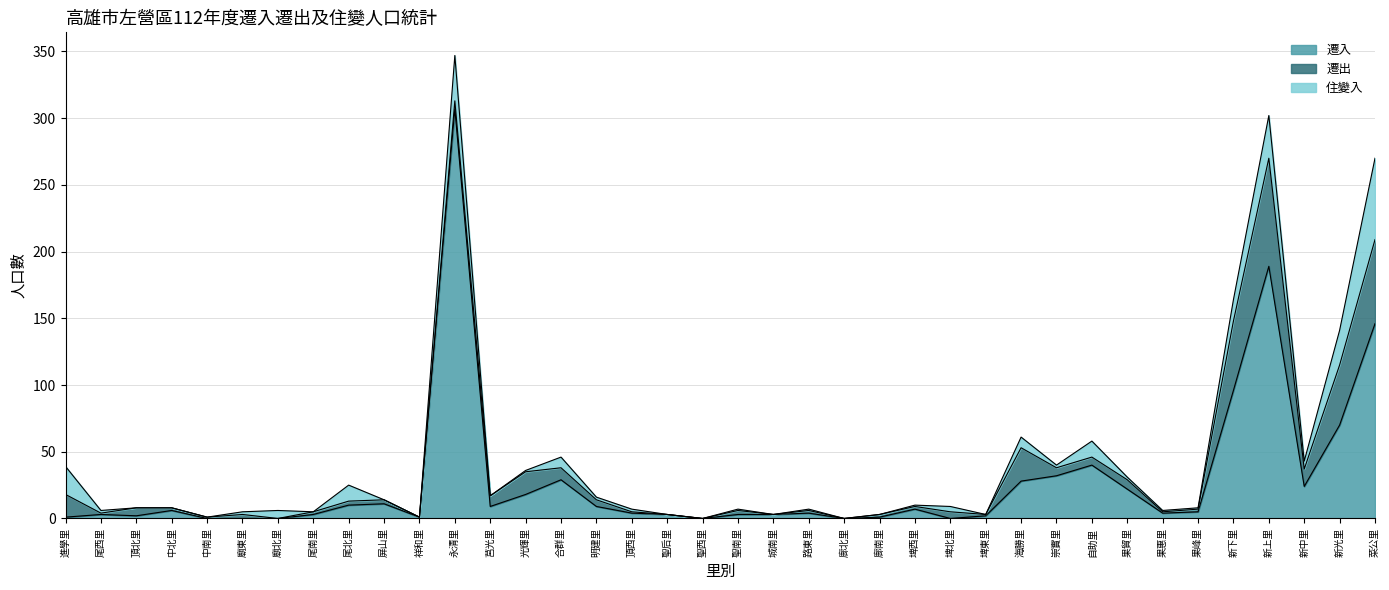

After their last crossing, which series has the higher values: 遷入 or 住變入?

遷入